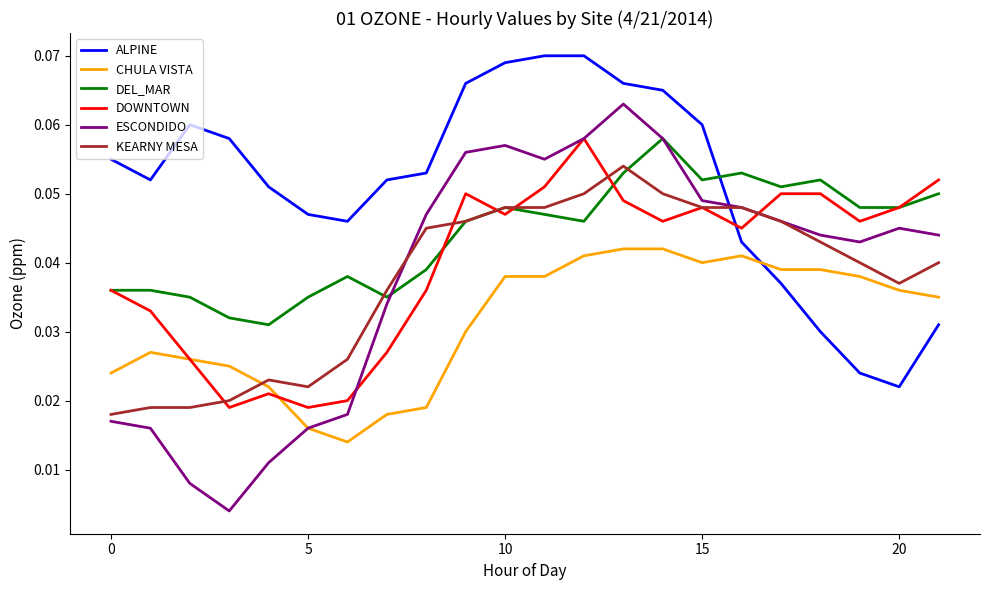

True or false: CHULA VISTA and DEL_MAR intersect in this chart.

False